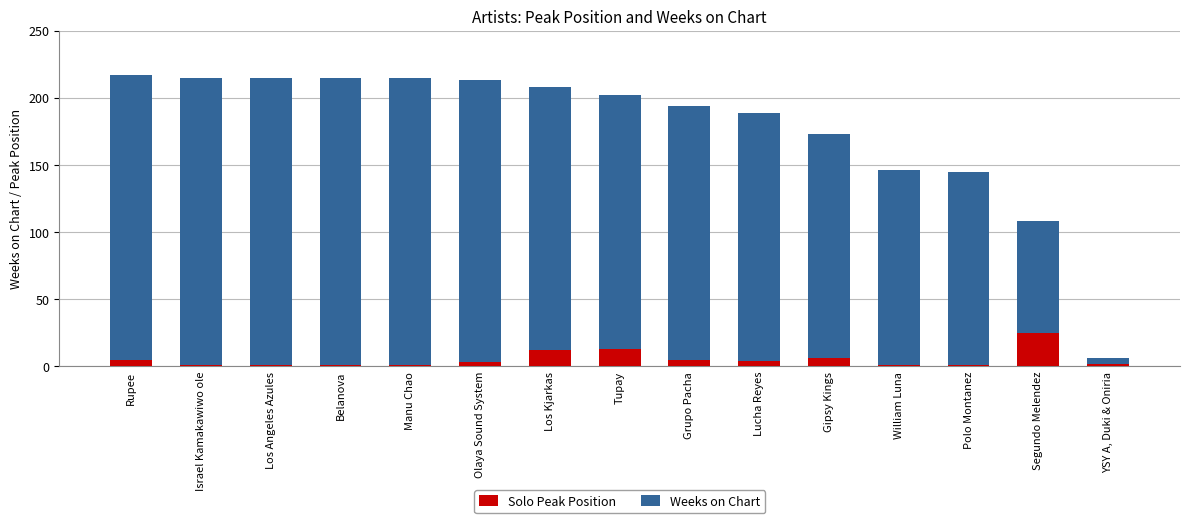

What is the difference between the second highest and second lowest values in the Solo Peak Position series?

12